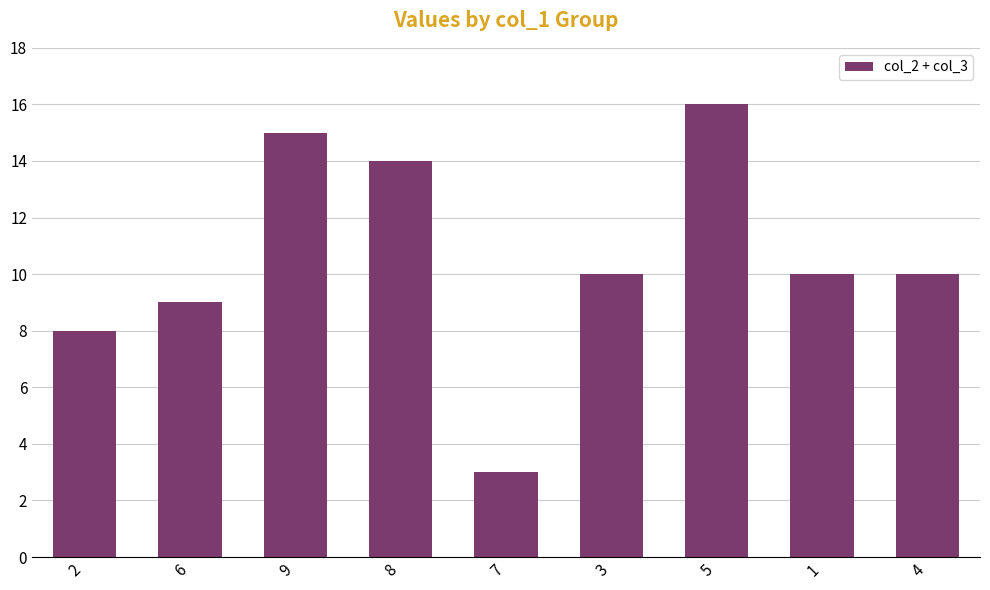

What position from the left is 8?

4